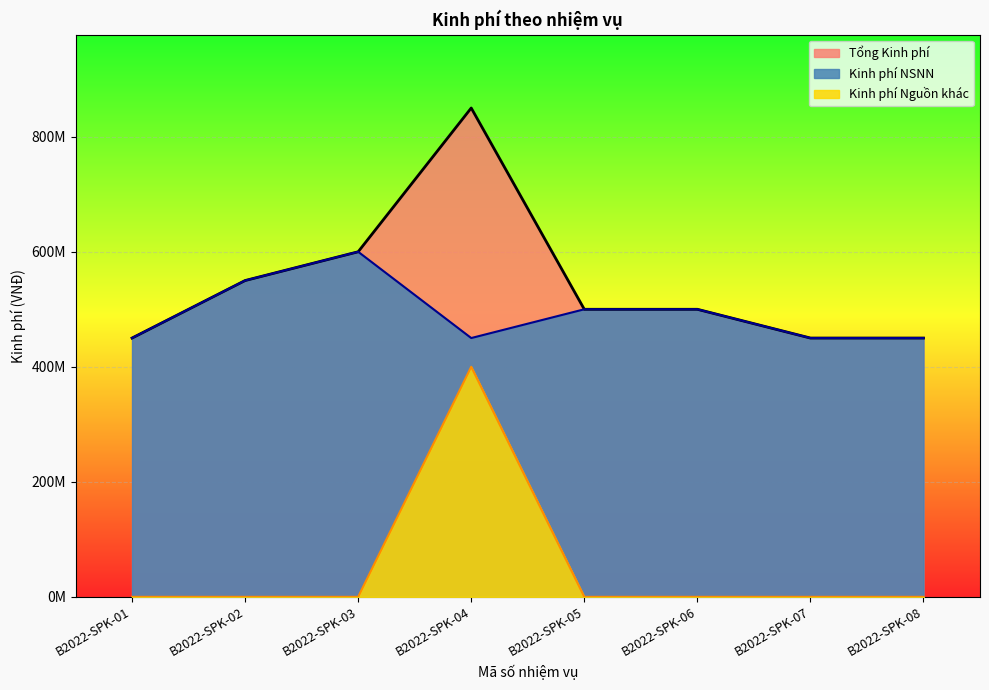

What is the average value of the Kinh phí Nguồn khác series?

50000000